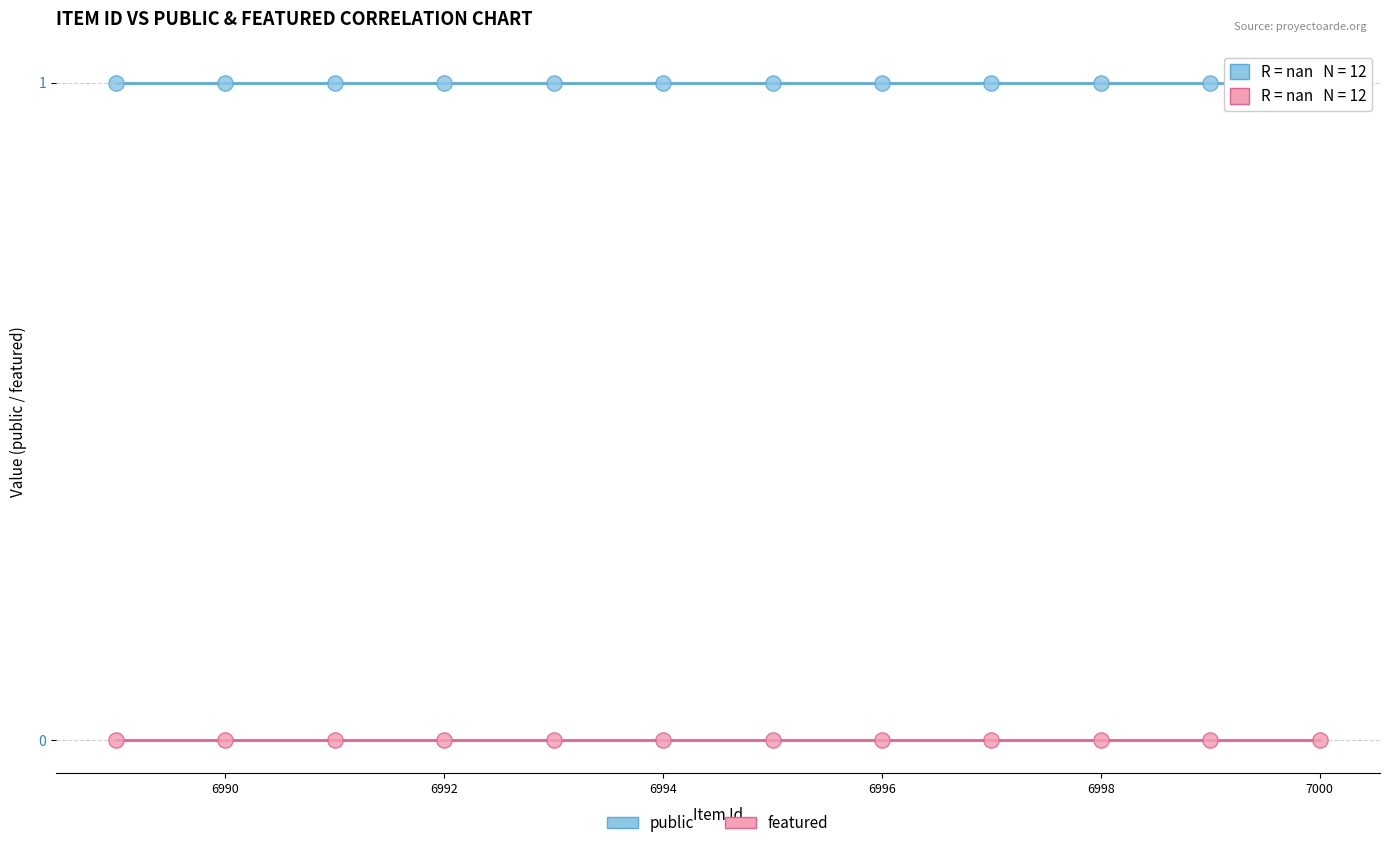

What are all the series names shown in the legend?

public, featured